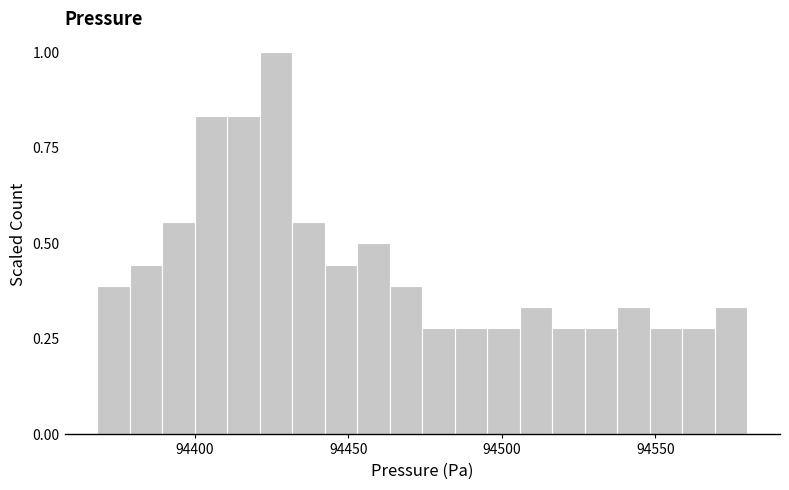

Around what value on the x-axis is the tallest bar? Give the approximate position of its centre, as read against the axis.

94425